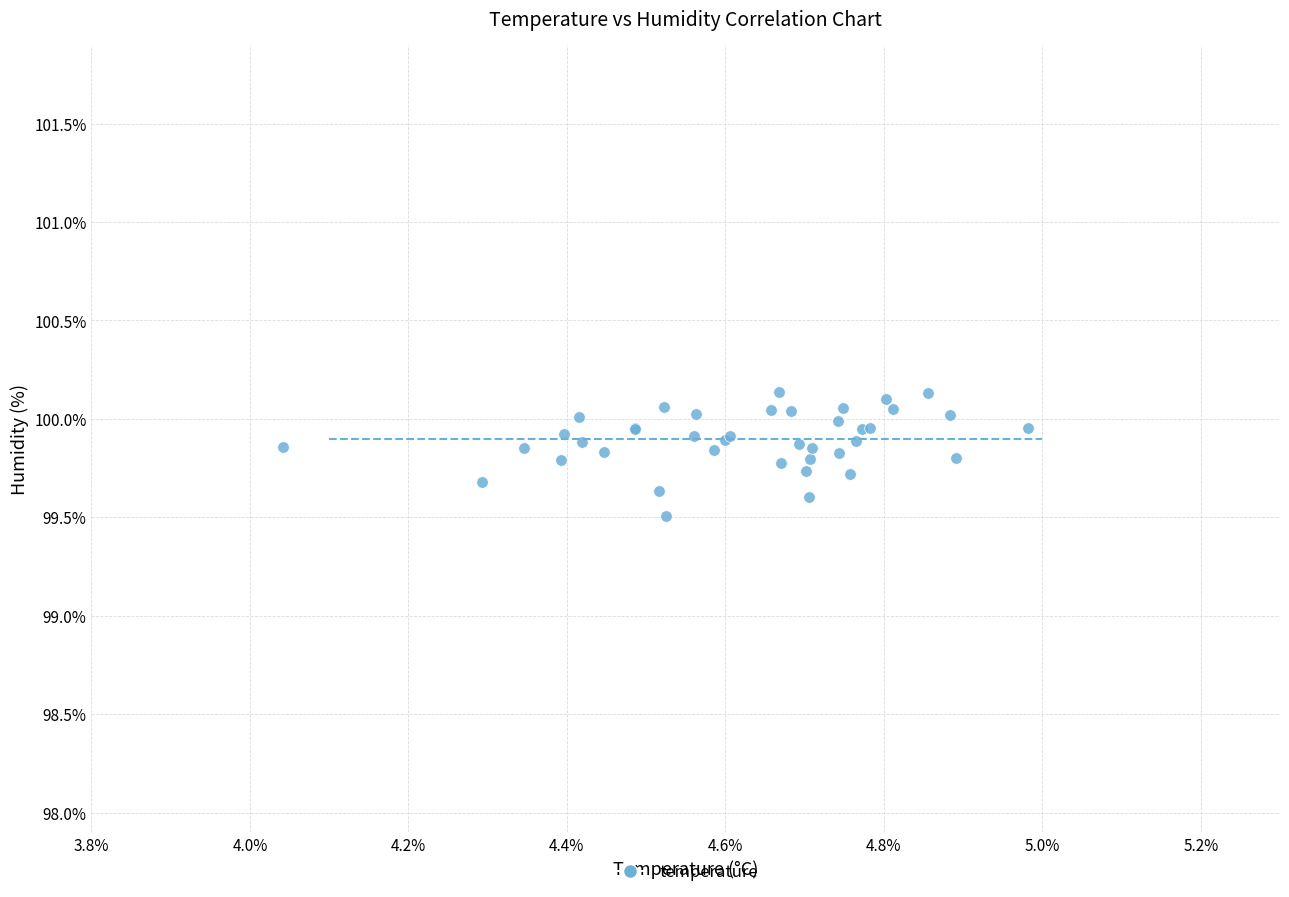

What Y value in the scatter plot is closest to 99?

99.5